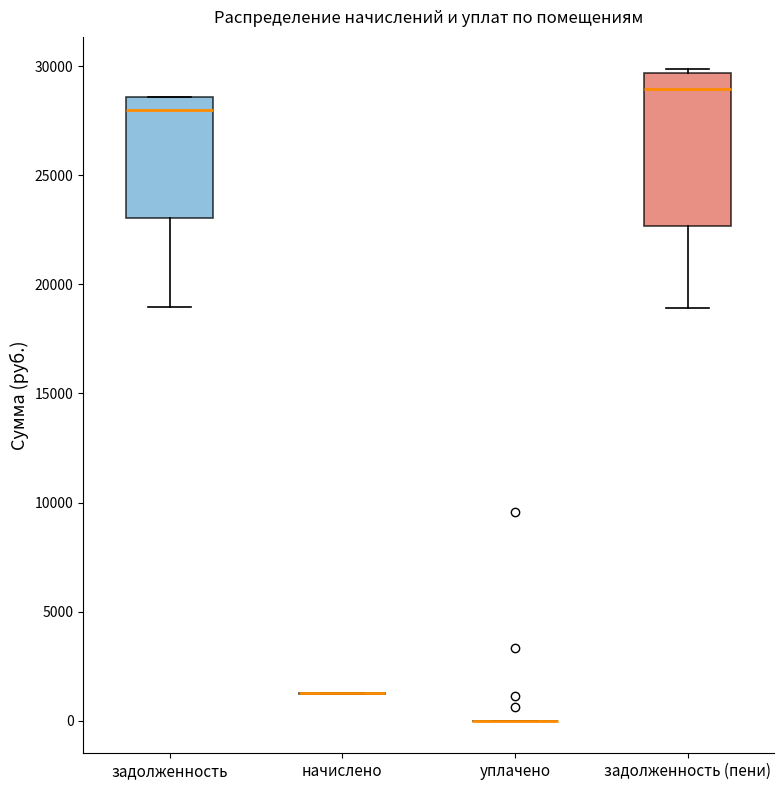

Where does the lower whisker of the box for задолженность (пени) end on the y-axis? The values are not printed on the chart, so give them approximately, as read against the axis.

19000